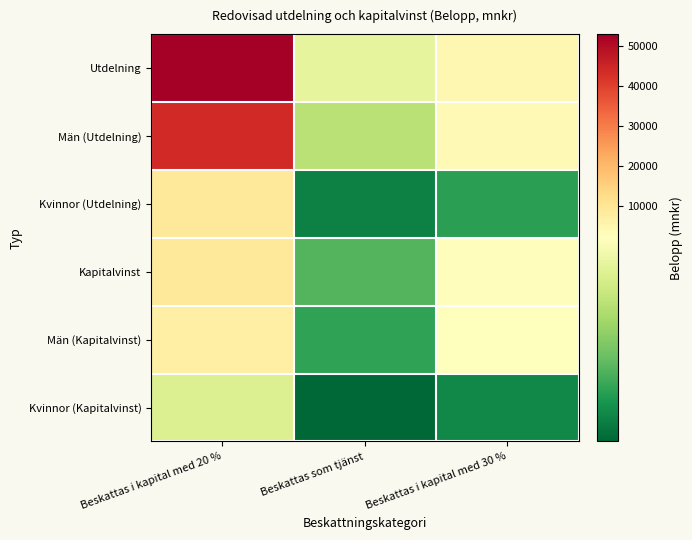

Which series has the largest total across all categories?

Utdelning